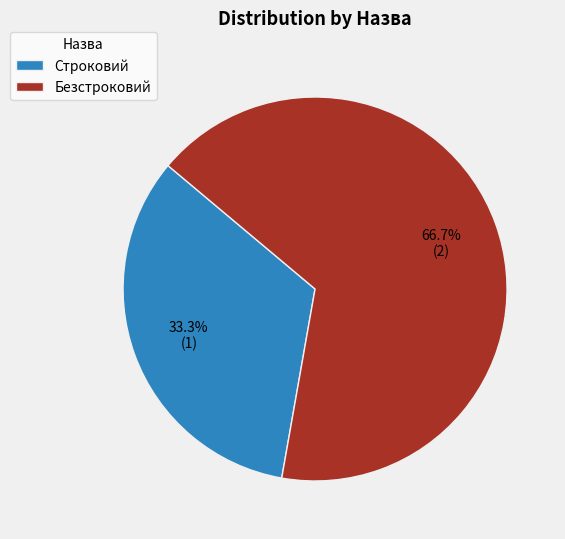

To the nearest percent, what is the difference between the largest and smallest slice percentages?

33%